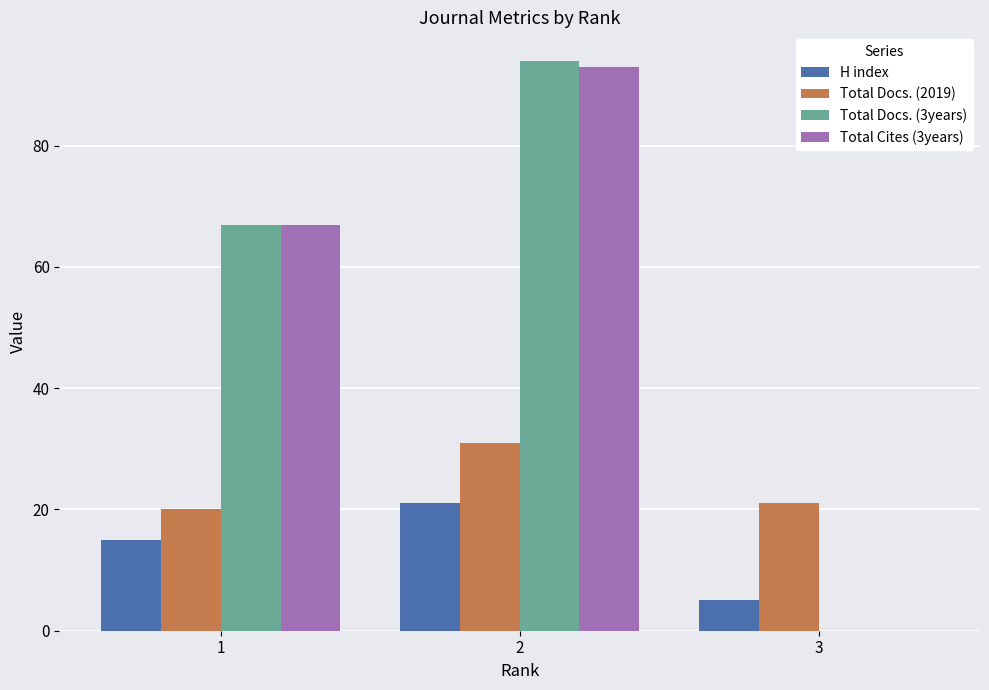

What is the maximum value for Total Docs. (2019)?

31